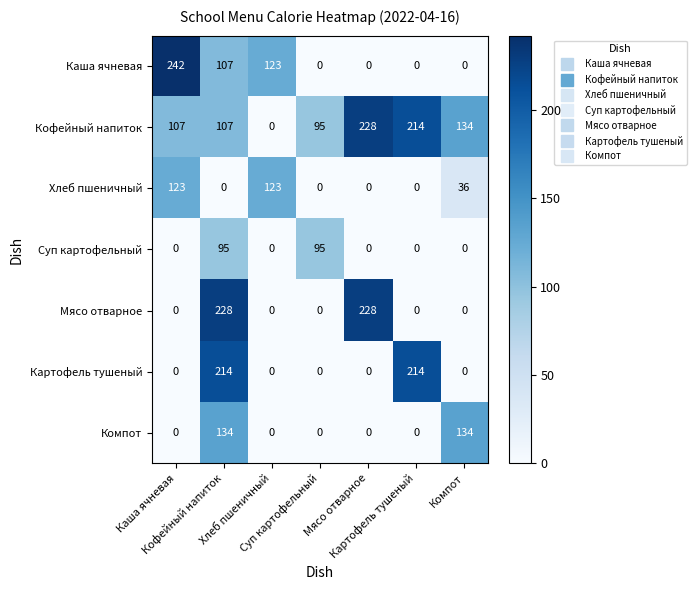

What is the greatest value displayed?

242